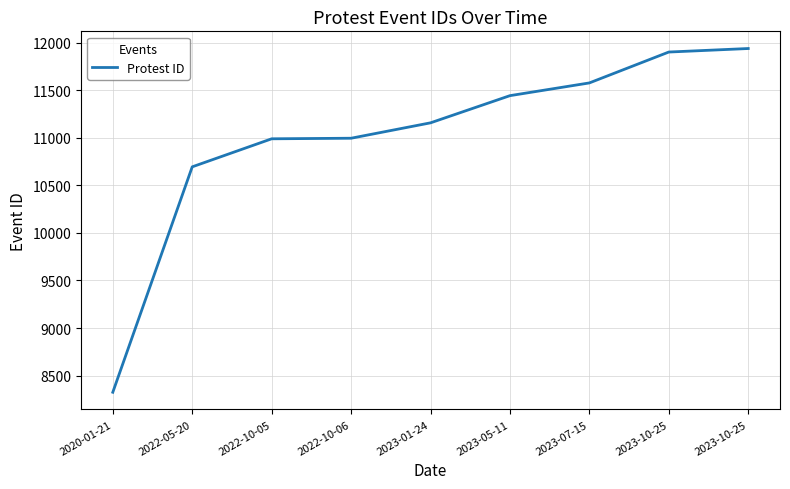

The value at 2022-05-20 is 4191. True or false?

False